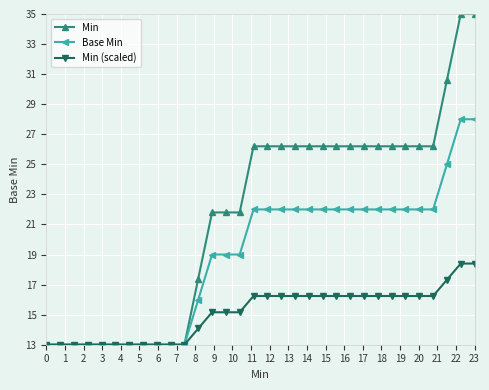

List the series in order of their peak value, highest first.

Min, Base Min, Min (scaled)